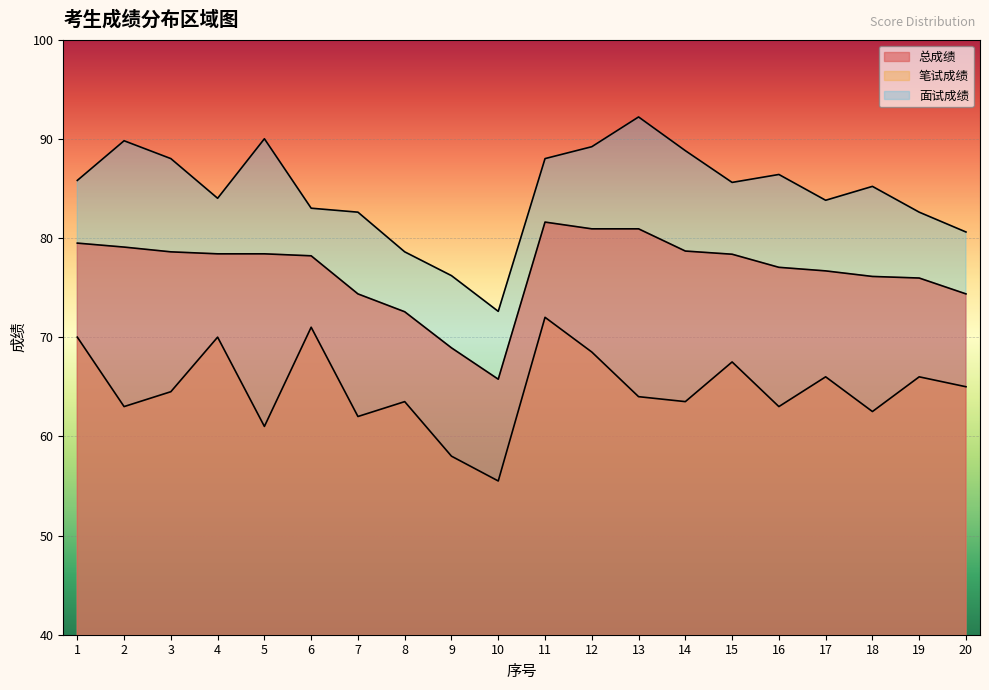

The 总成绩 series shows 36.9 at 4. True or false?

False